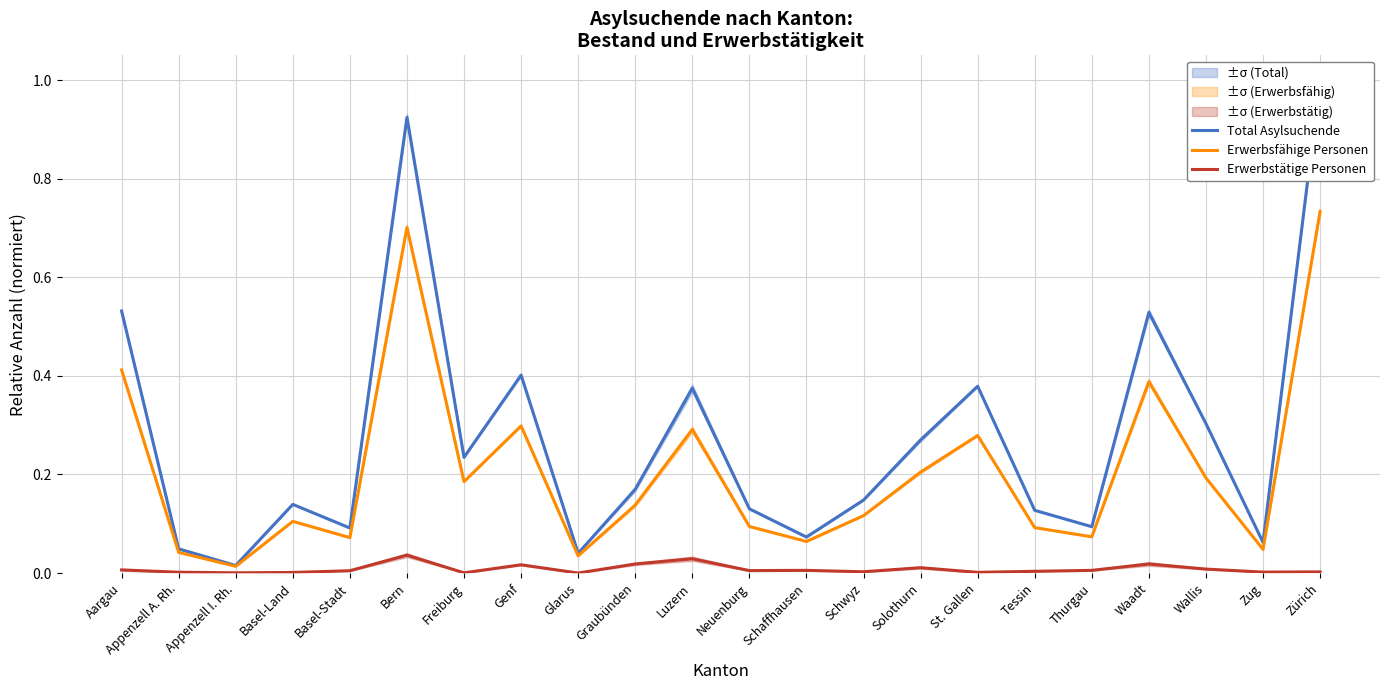

What is the label of the 5th point from the left?

Basel-Stadt